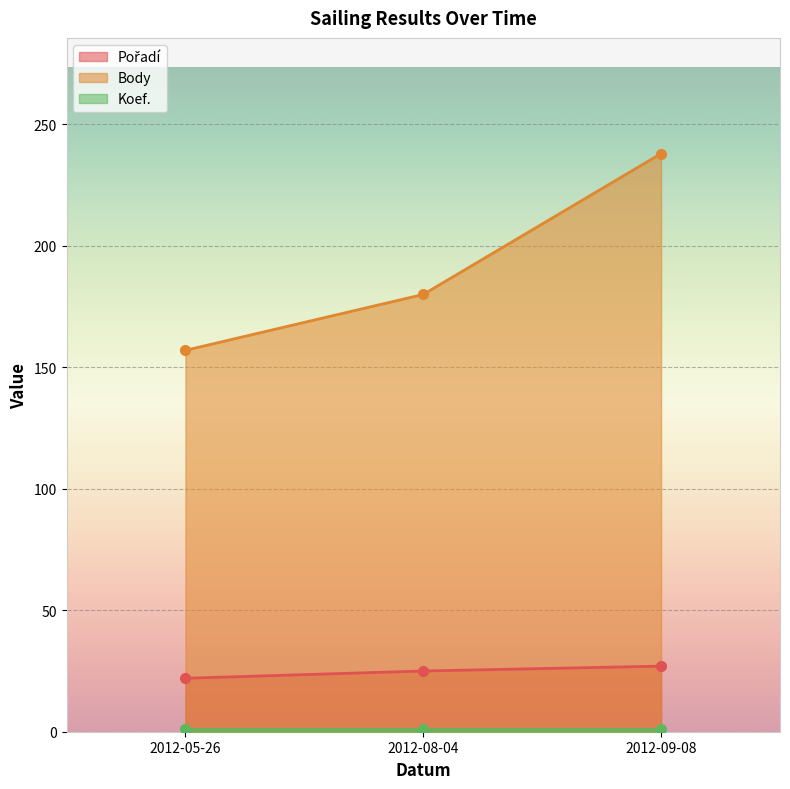

What are all the series names shown in the legend?

Pořadí (line), Body (line), Koef. (line)